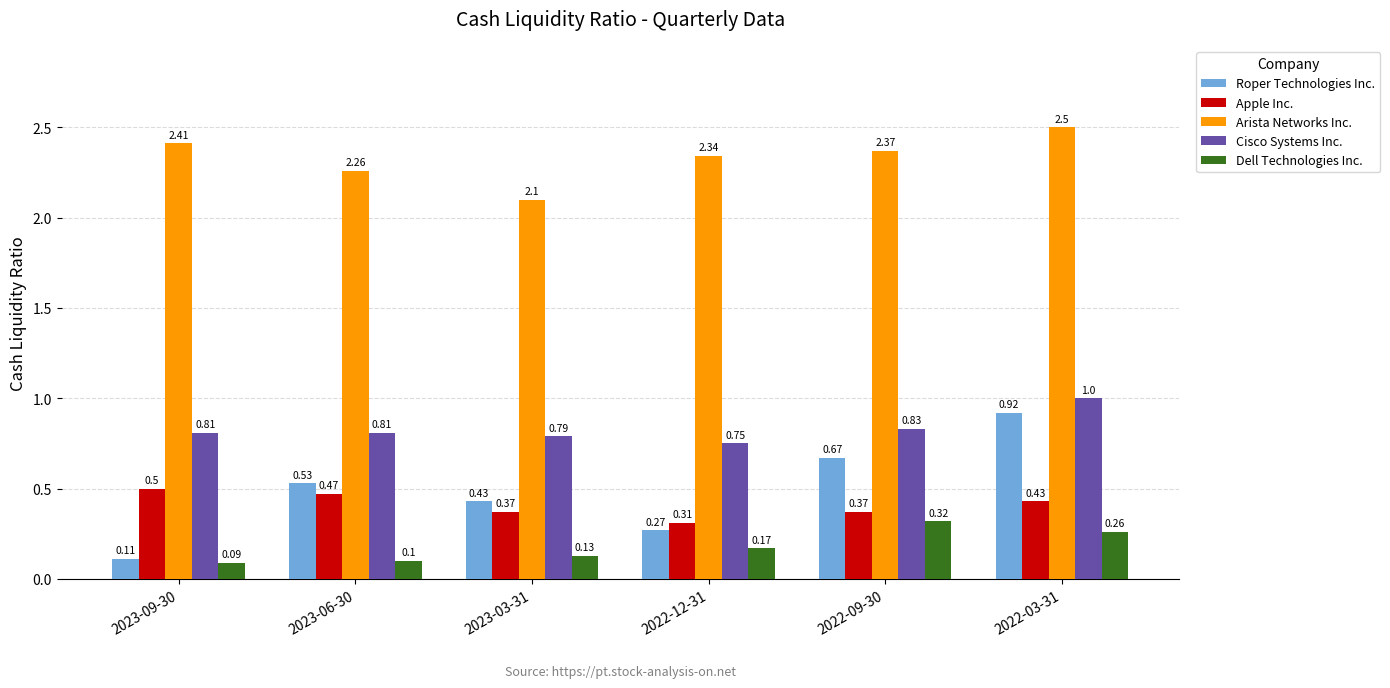

What is the sum of all Dell Technologies Inc. values?

1.1